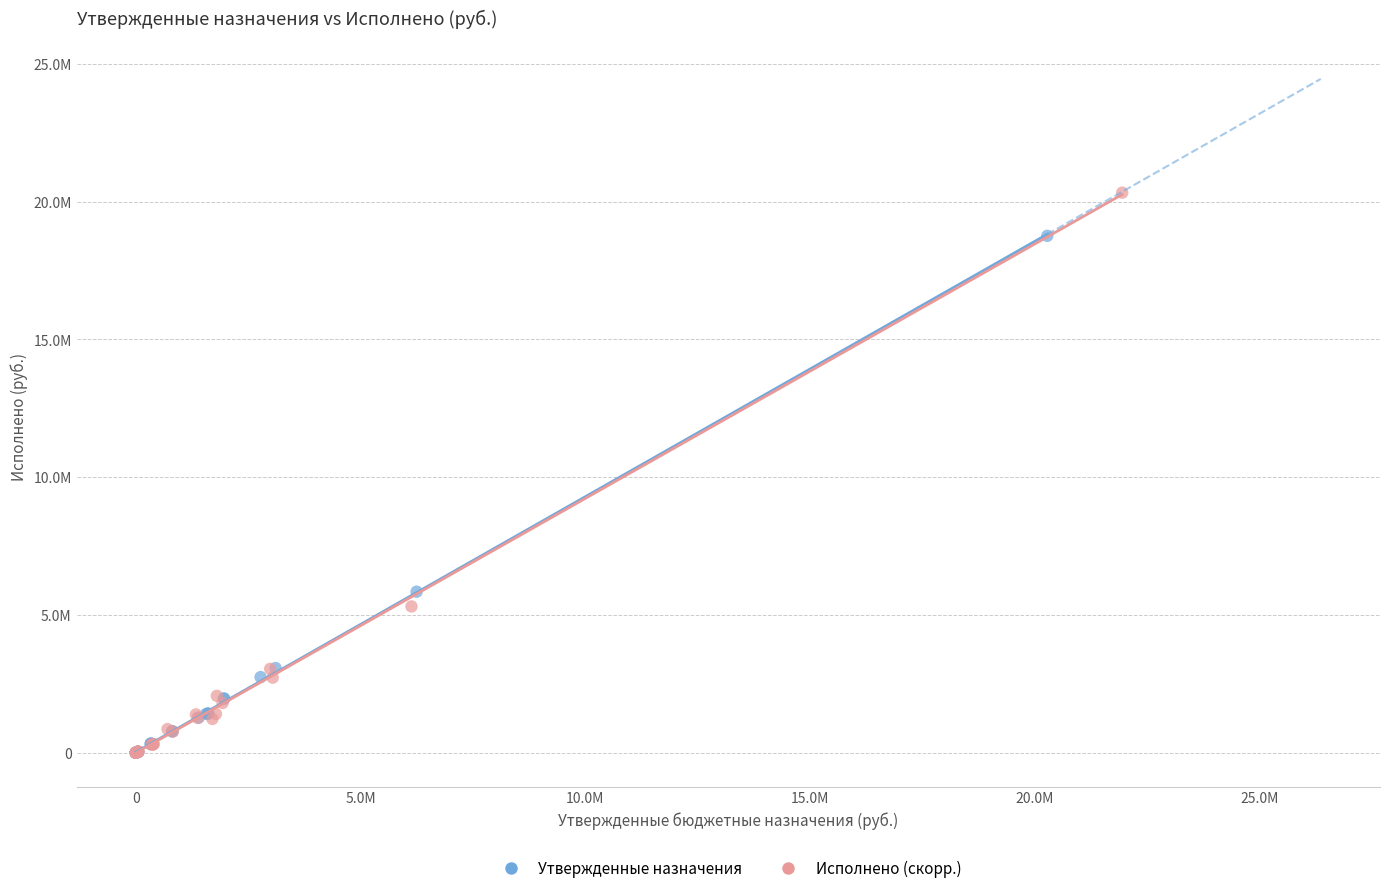

Which series has the widest spread of Y values?

Исполнено (скорр.)